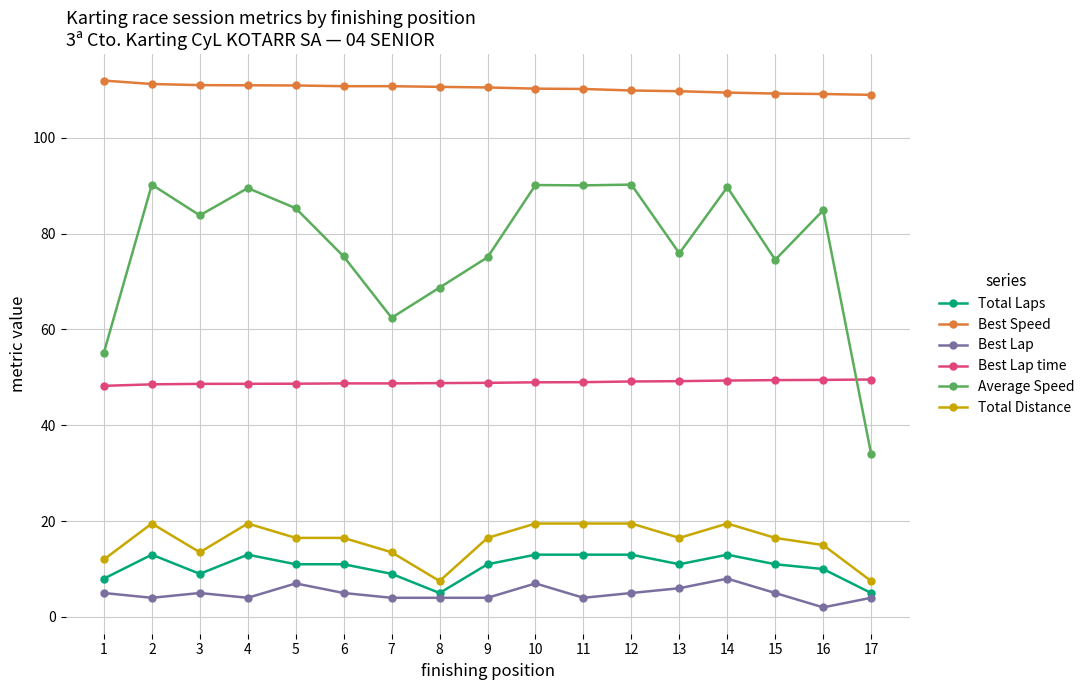

List the series in order of their peak value, lowest first.

Best Lap, Total Laps, Total Distance, Best Lap time, Average Speed, Best Speed